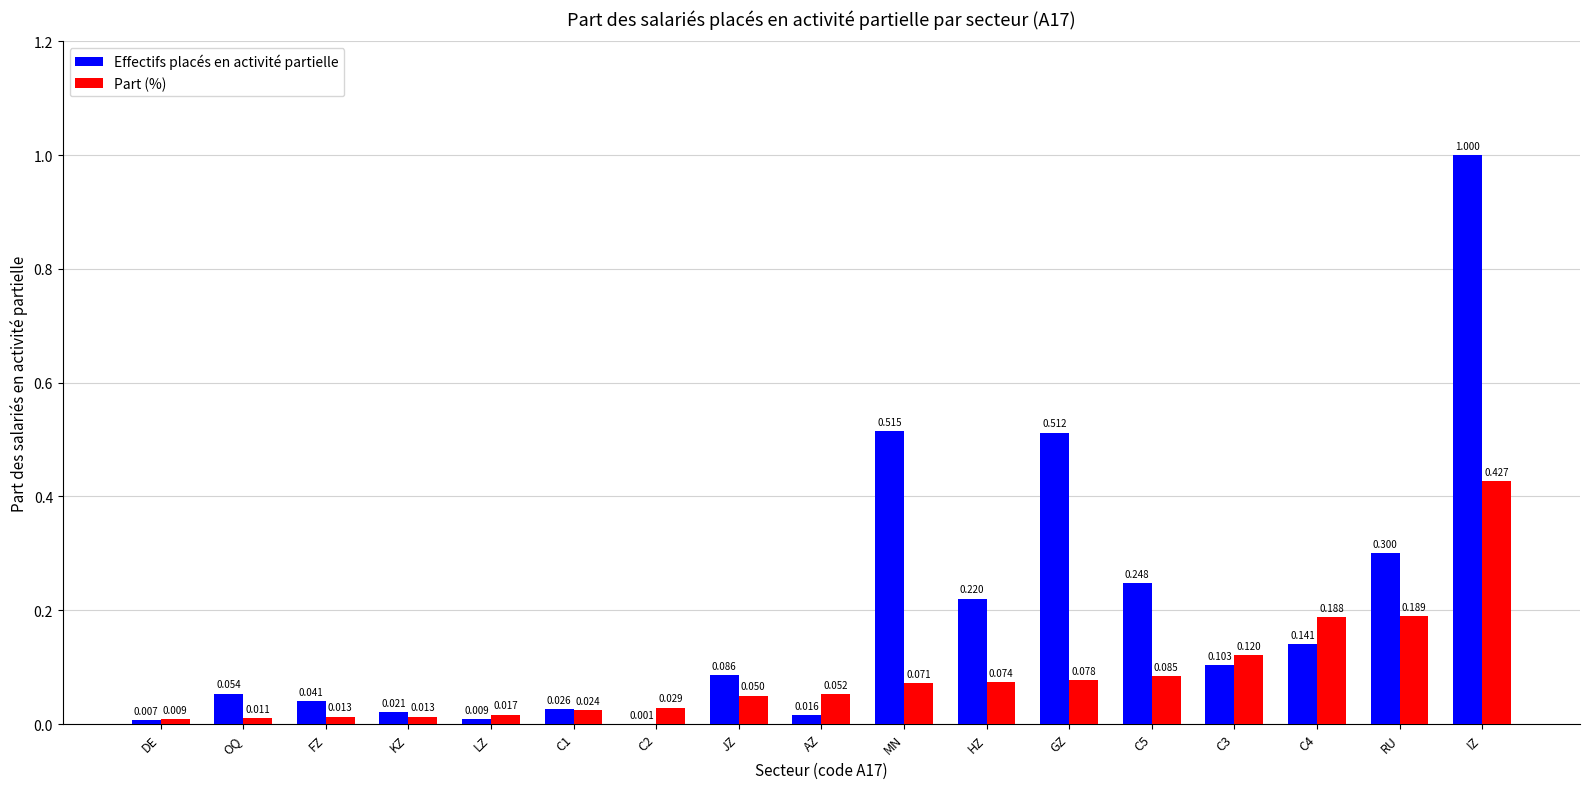

At which label is Effectifs placés en activité partielle closest to 0?

C2